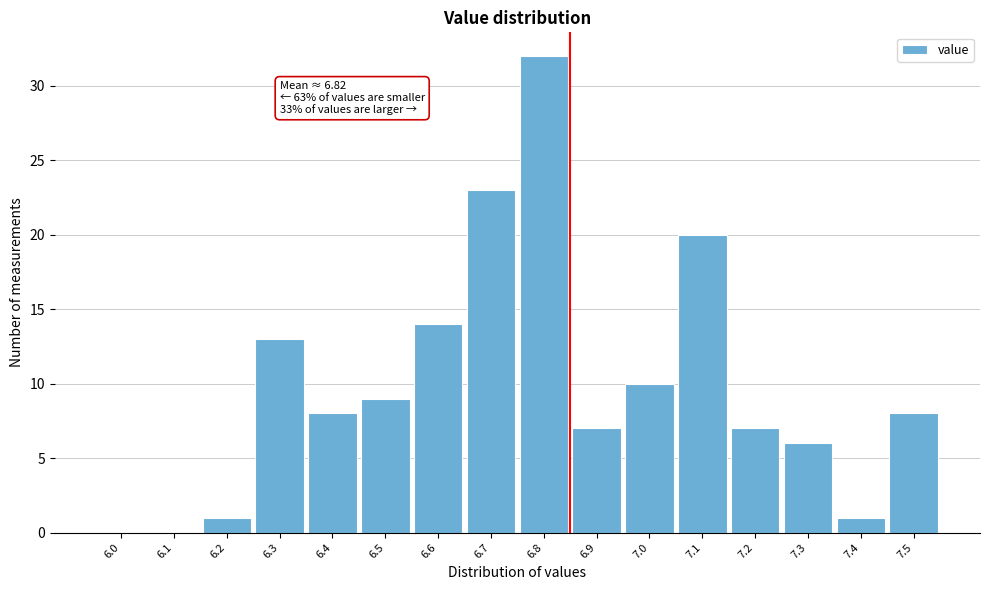

Reading right to left, list all the values displayed in this chart.

7.5=8	7.4=1	7.3=6	7.2=7	7.1=20	7.0=10	6.9=7	6.8=32	6.7=23	6.6=14	6.5=9	6.4=8	6.3=13	6.2=1	6.1=0	6.0=0